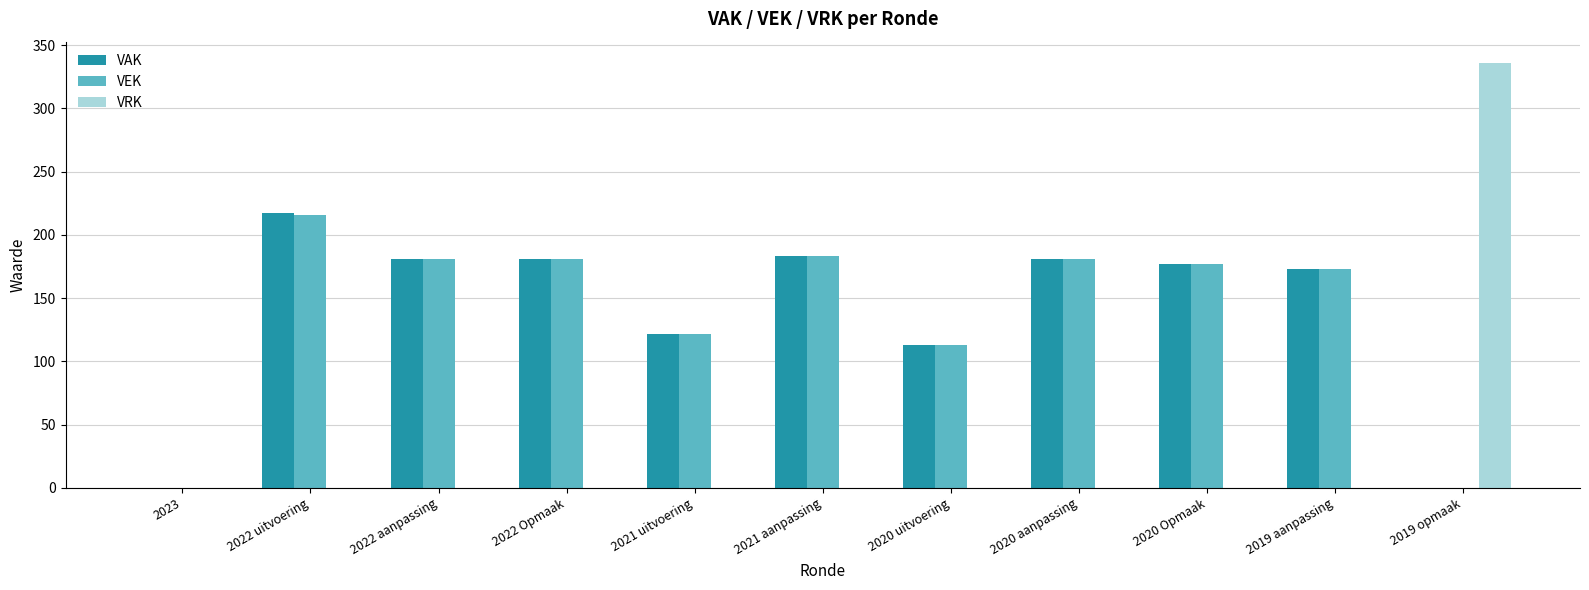

What is the sum of all VAK values?

1528